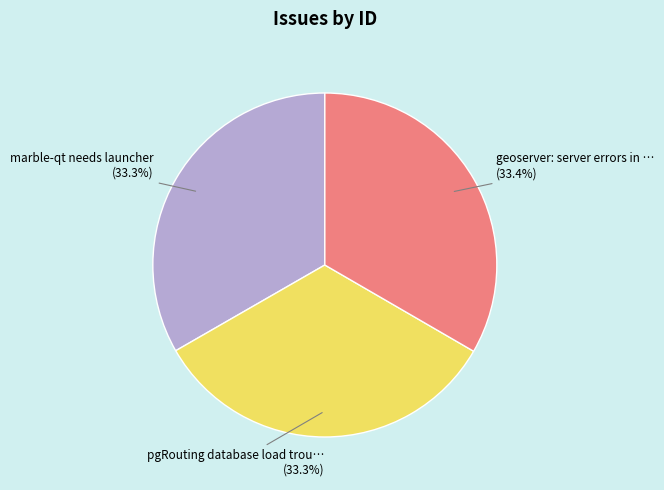

Is there any slice that represents more than half of the pie?

No